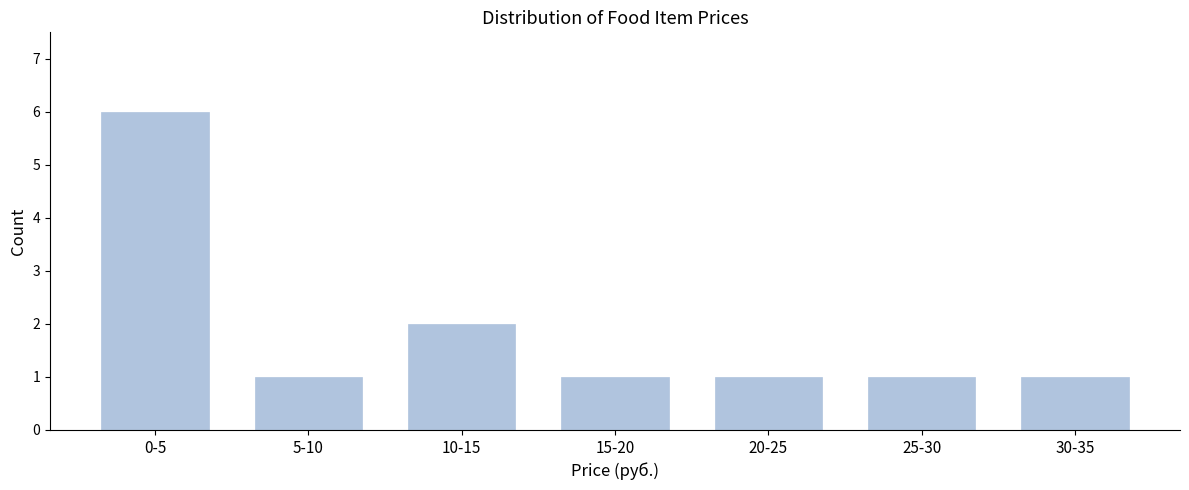

Reading left to right, extract all data points from this chart.

0-5=6	5-10=1	10-15=2	15-20=1	20-25=1	25-30=1	30-35=1